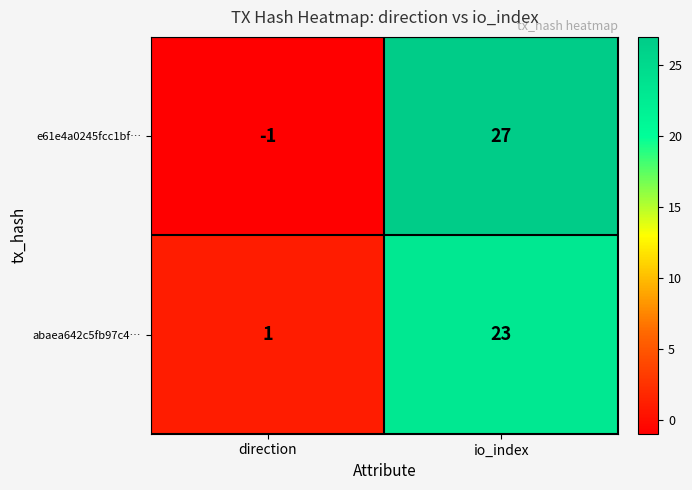

What is the difference between the maximum and minimum values in the e61e4a0245fcc1bf… series?

28